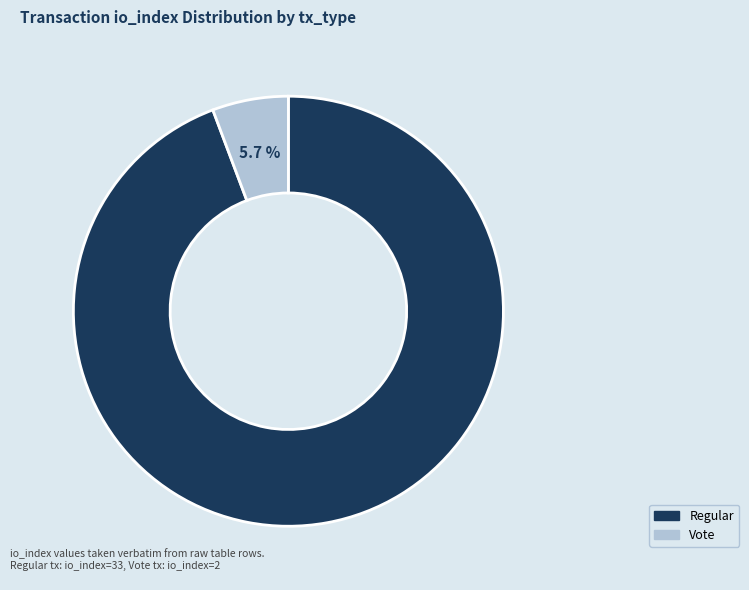

Approximately how many times larger is the value at Regular compared to Vote?

16.5